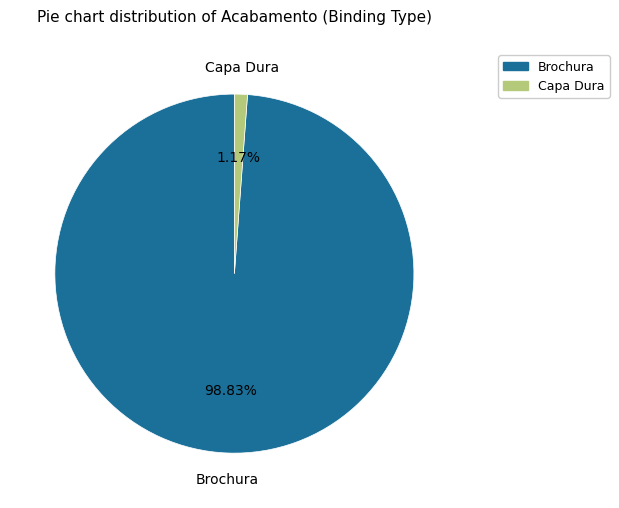

Combined, do Brochura and Capa Dura account for over 50%?

Yes